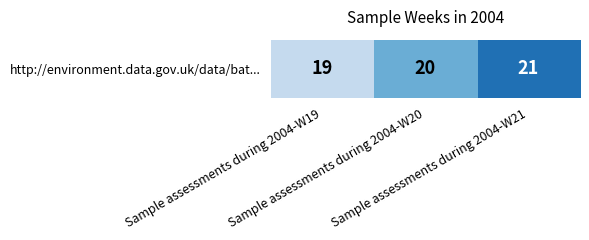

List the labels in order of value, largest first.

Sample assessments during 2004-W21, Sample assessments during 2004-W20, Sample assessments during 2004-W19